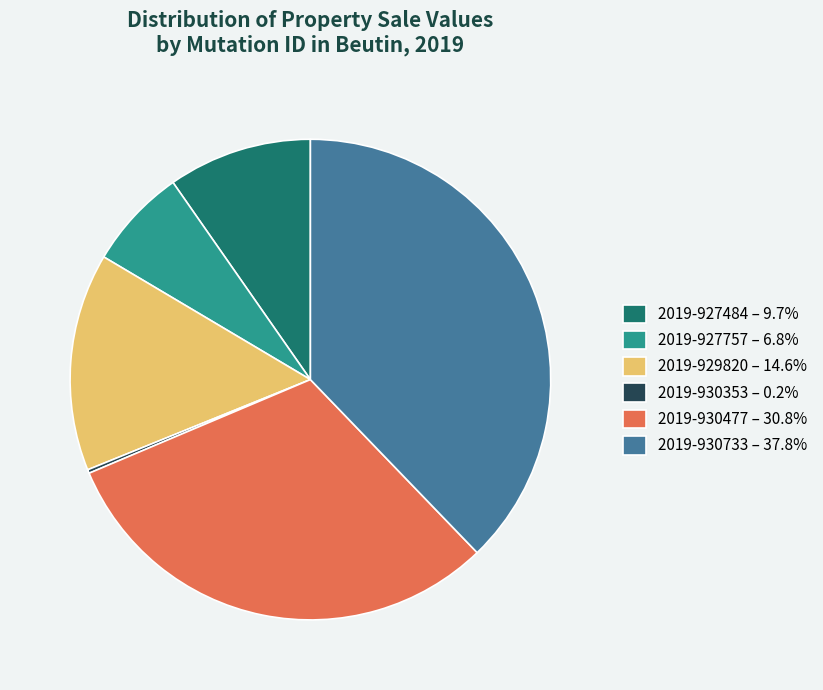

Approximately how many times larger is the value at 2019-930733 – 37.8% compared to 2019-929820 – 14.6%?

2.6